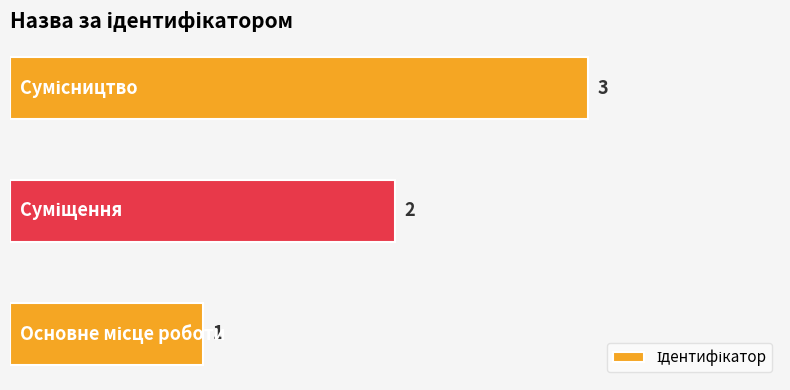

What is the average value?

2